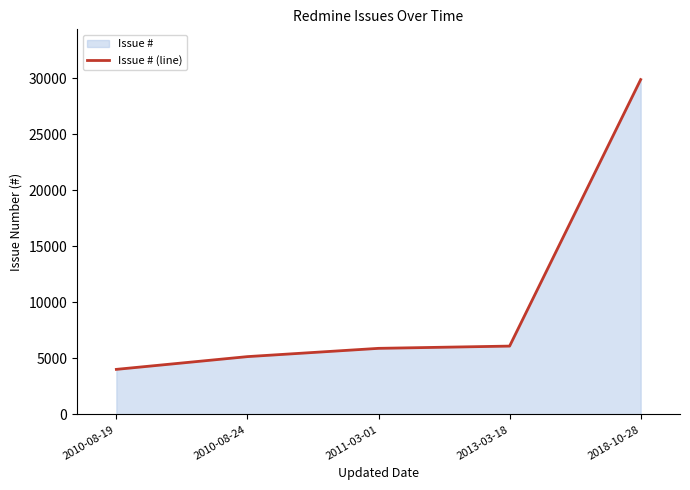

How many lines are shown in the chart?

1